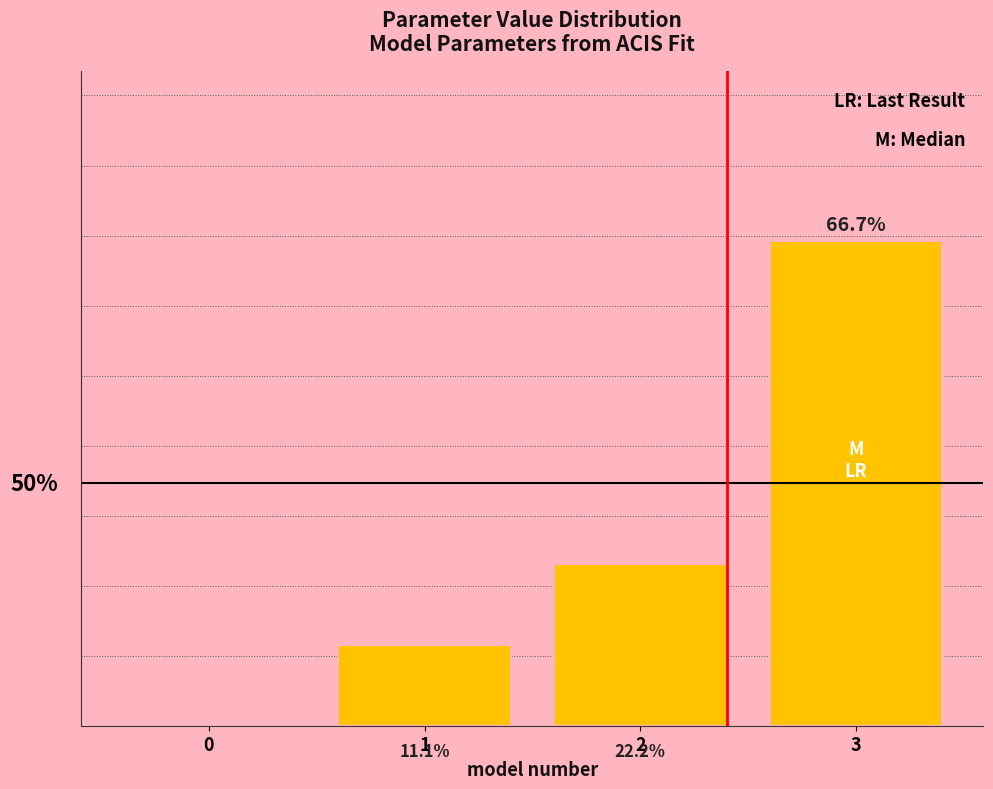

Are the bars horizontal?

No